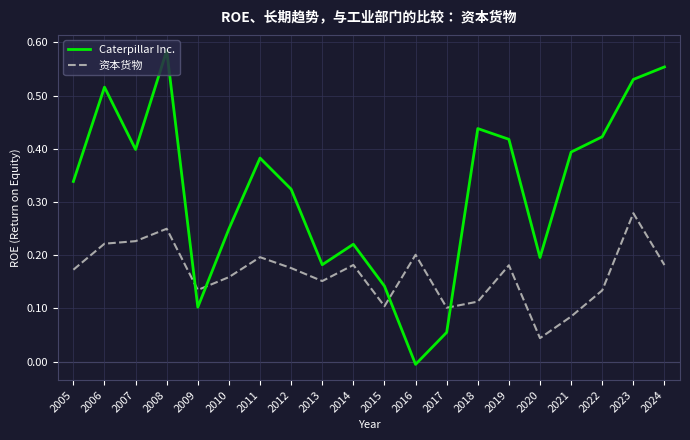

Between 2010 and 2023, which series saw the biggest shift?

Caterpillar Inc.